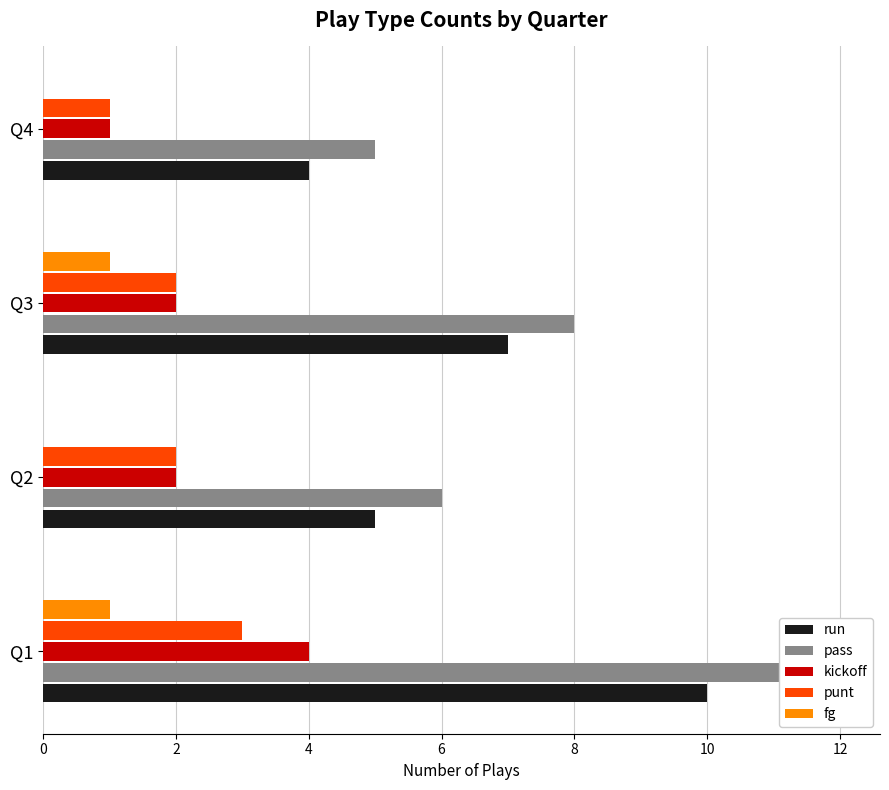

What value does the kickoff series have at Q2?

2